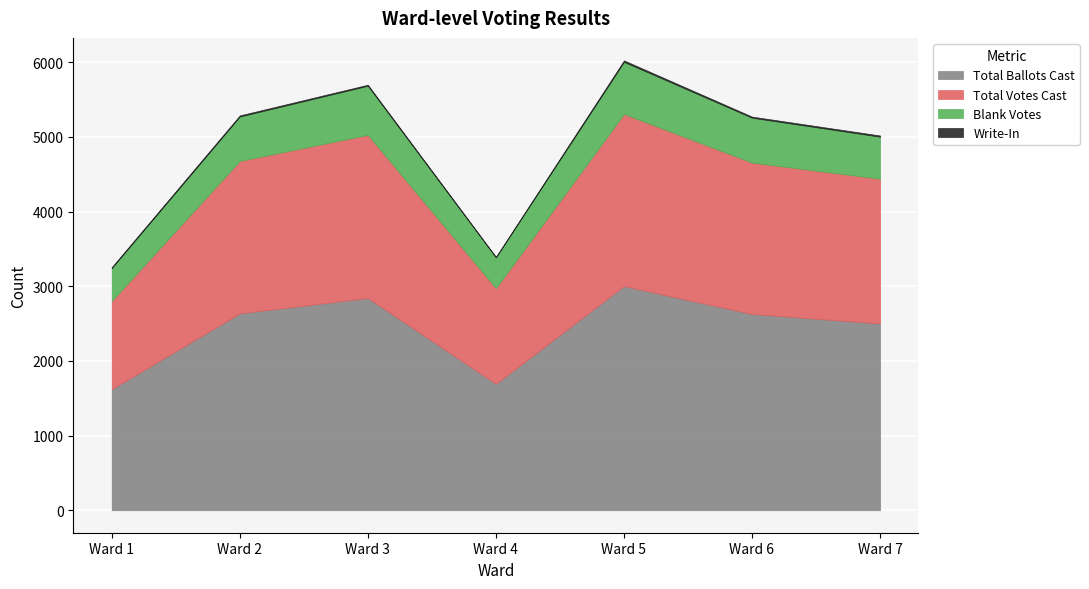

Which has a higher value, Ward 6 or Ward 5?

Ward 5